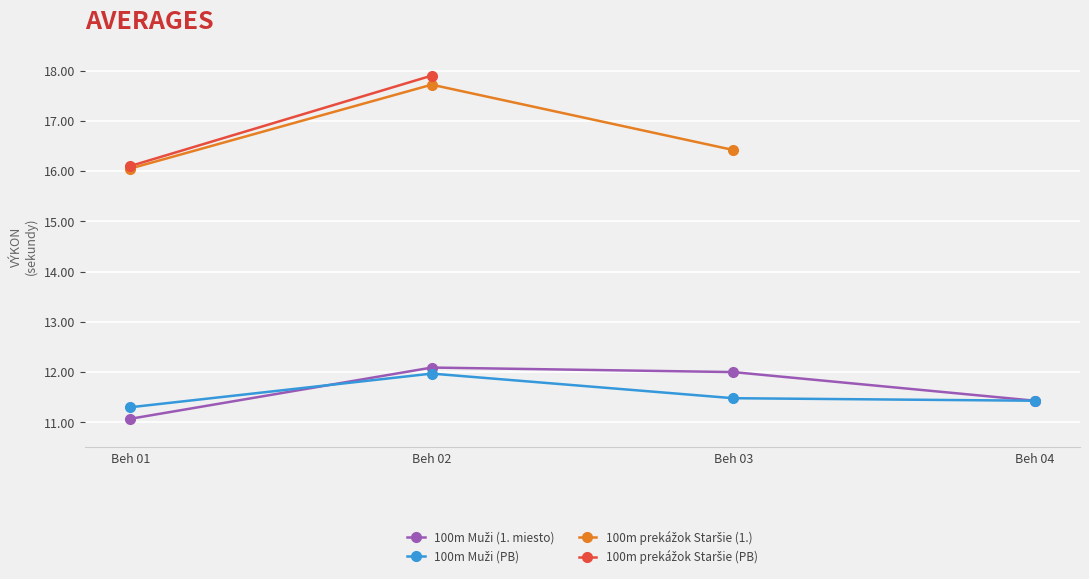

True or false: PB 100m Muži and 100m prekážok Staršie intersect in this chart.

False